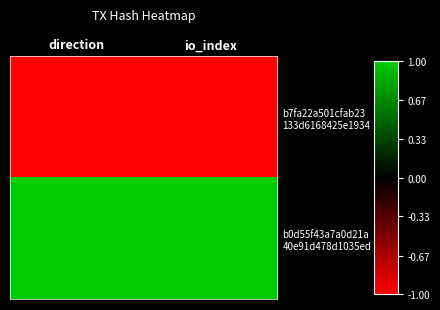

List the series in order of their overall mean, highest first.

b0d55f43a7a0d21a 40e91d478d1035ed, b7fa22a501cfab23 133d6168425e1934